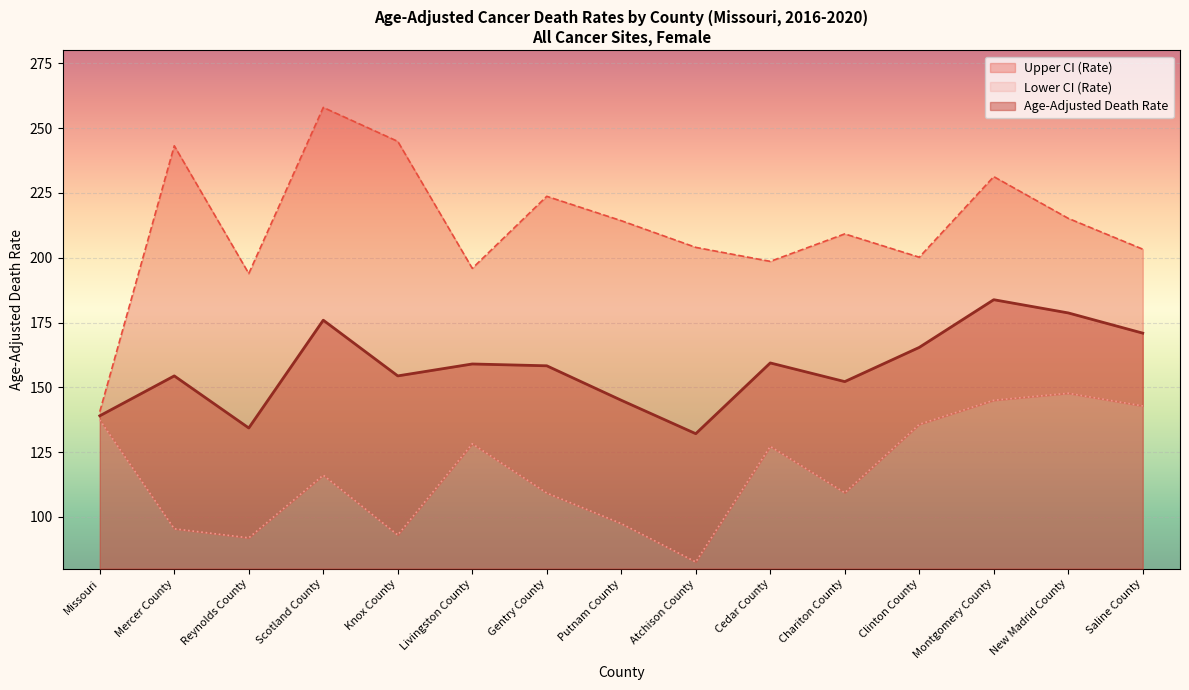

Is the value of Upper CI (Rate) at Saline County greater than the value of Lower CI (Rate) at Reynolds County?

Yes